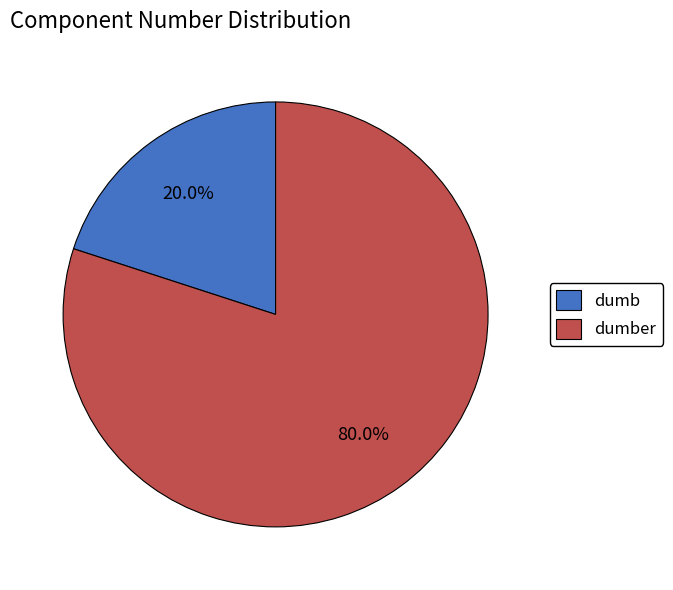

Does any single category account for the majority?

Yes